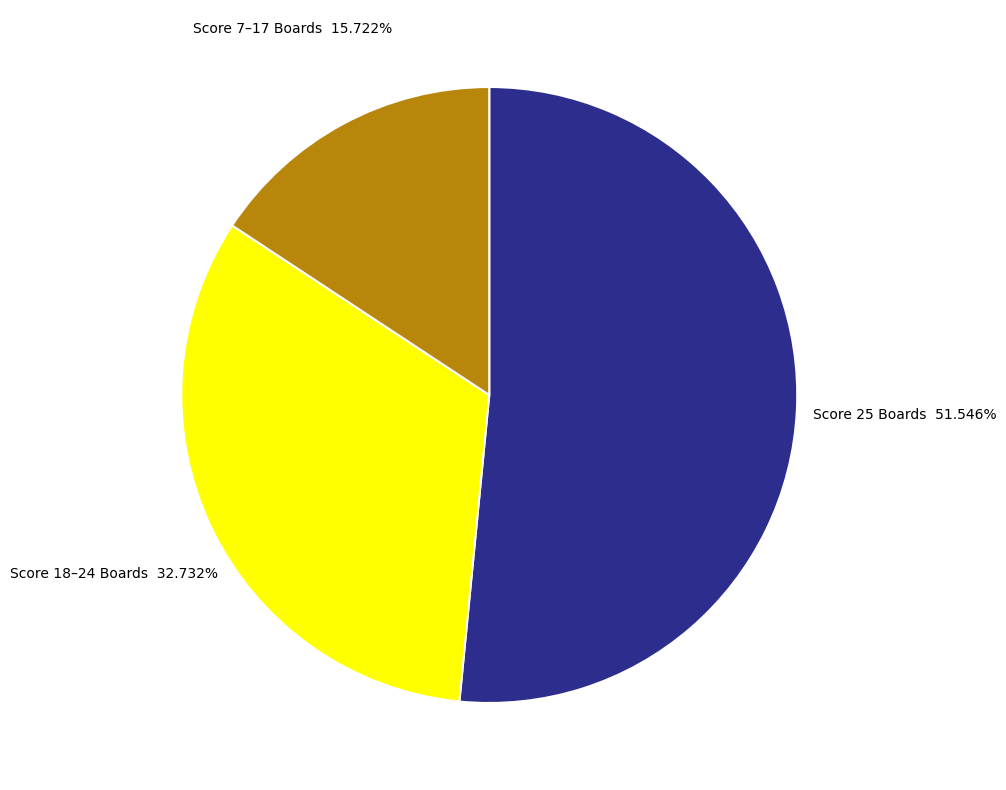

How many slices are in this pie chart?

3